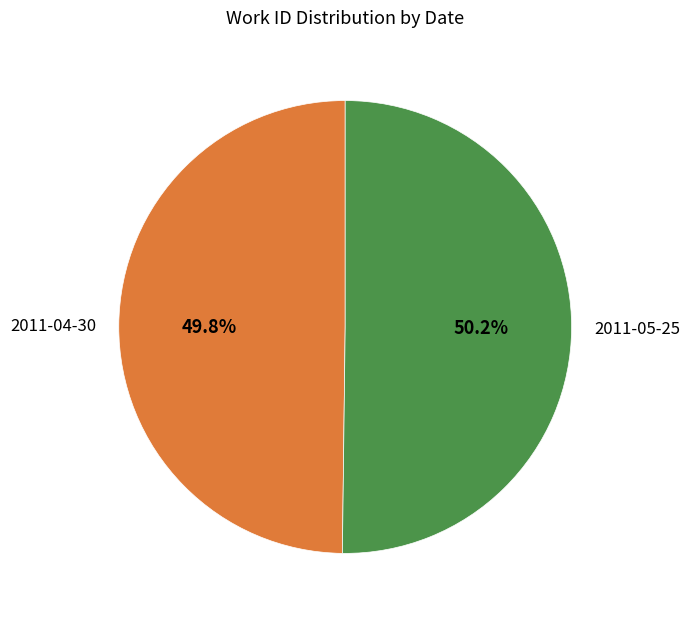

To the nearest percent, what is the combined percentage of 2011-05-25 and 2011-04-30?

100%